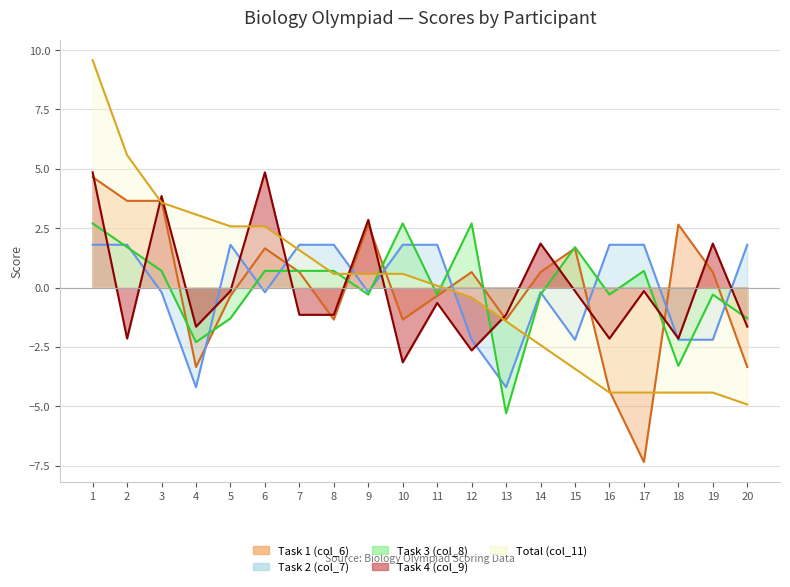

How many lines are shown in the chart?

5